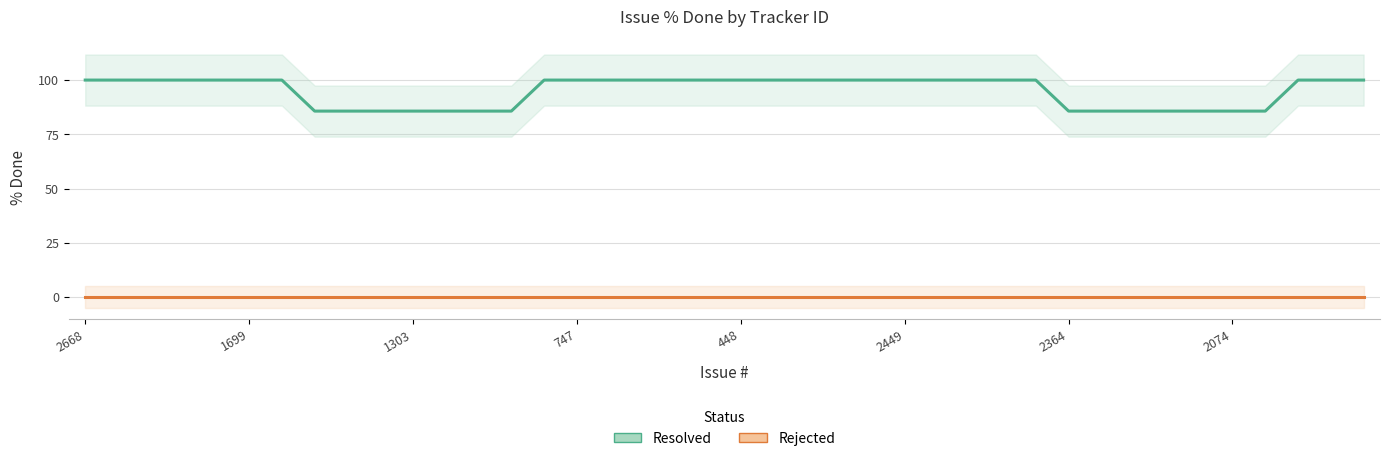

True or false: Rejected and Resolved intersect in this chart.

False